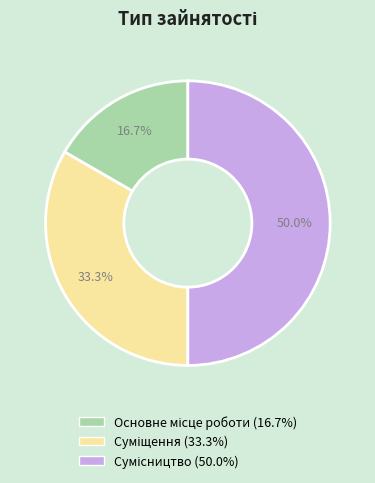

What percentage is NOT represented by Суміщення?

66.7%